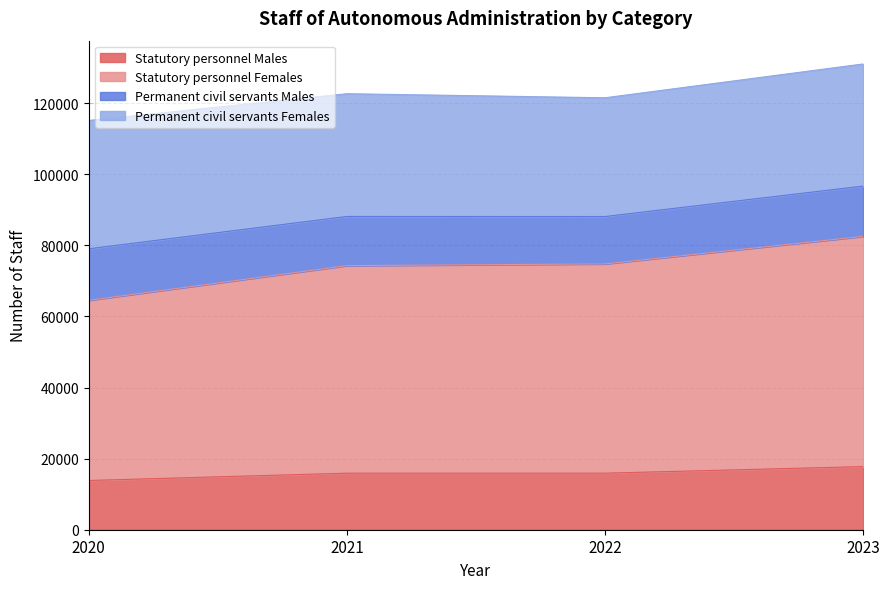

True or false: Statutory personnel Females and Statutory personnel Males cross at least once.

False